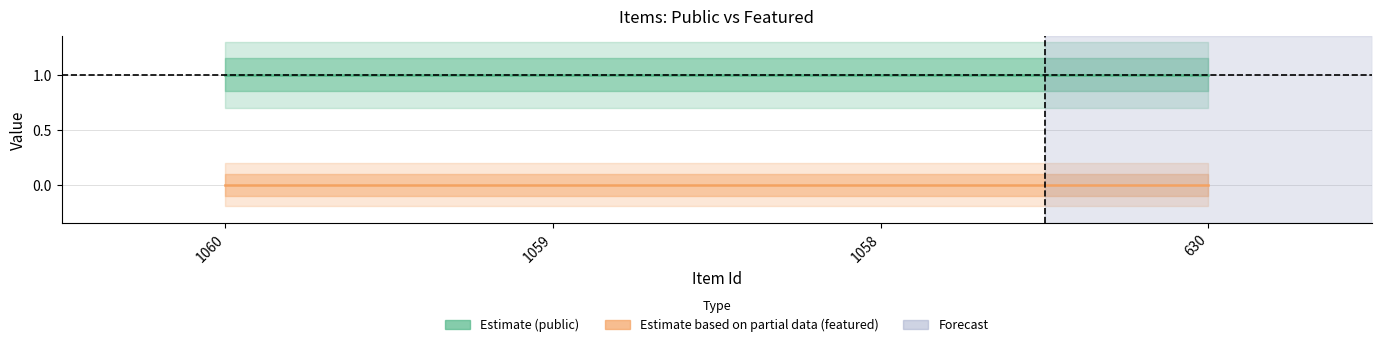

What is the maximum value shown in the chart?

1